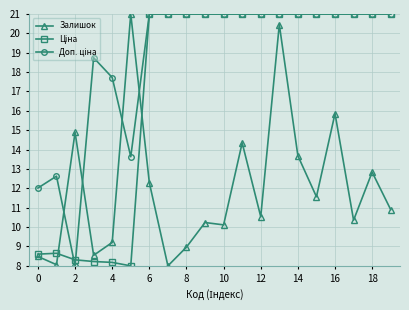

What is the maximum value shown in the chart?

21.0